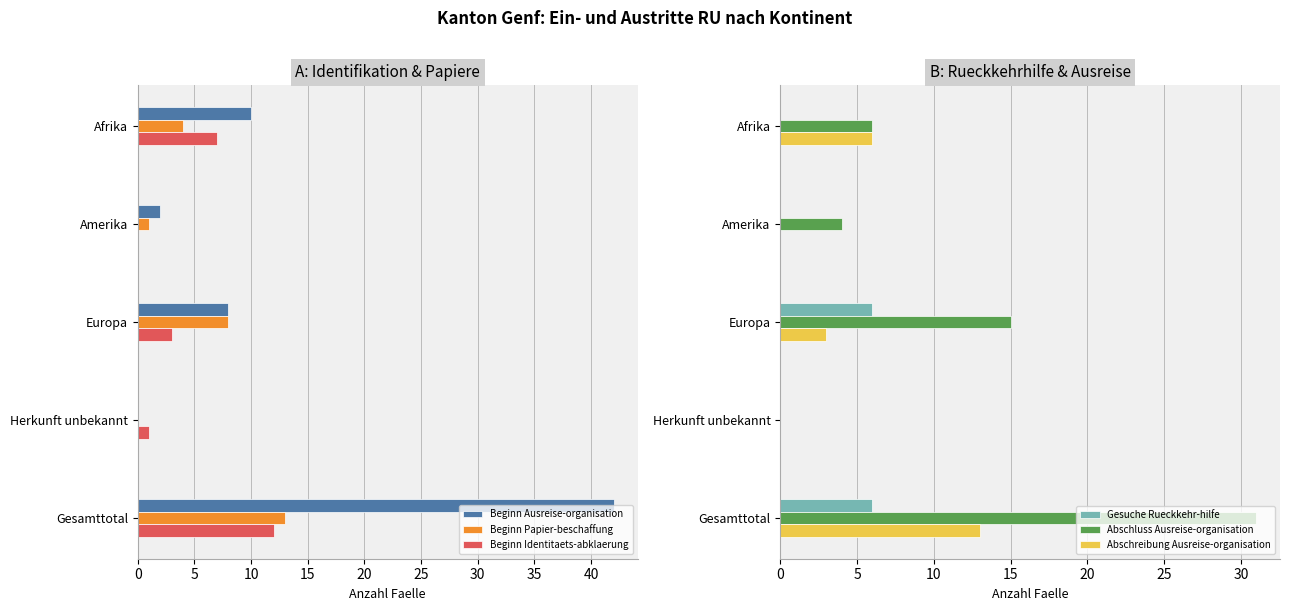

How many groups of bars are there?

5